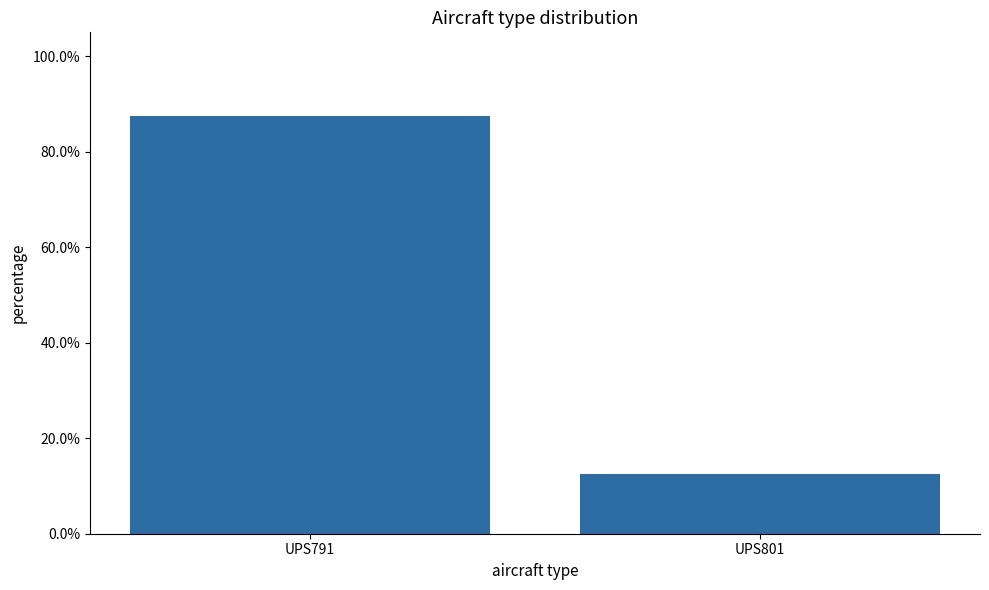

Rank the categories by value from highest to lowest.

UPS791, UPS801